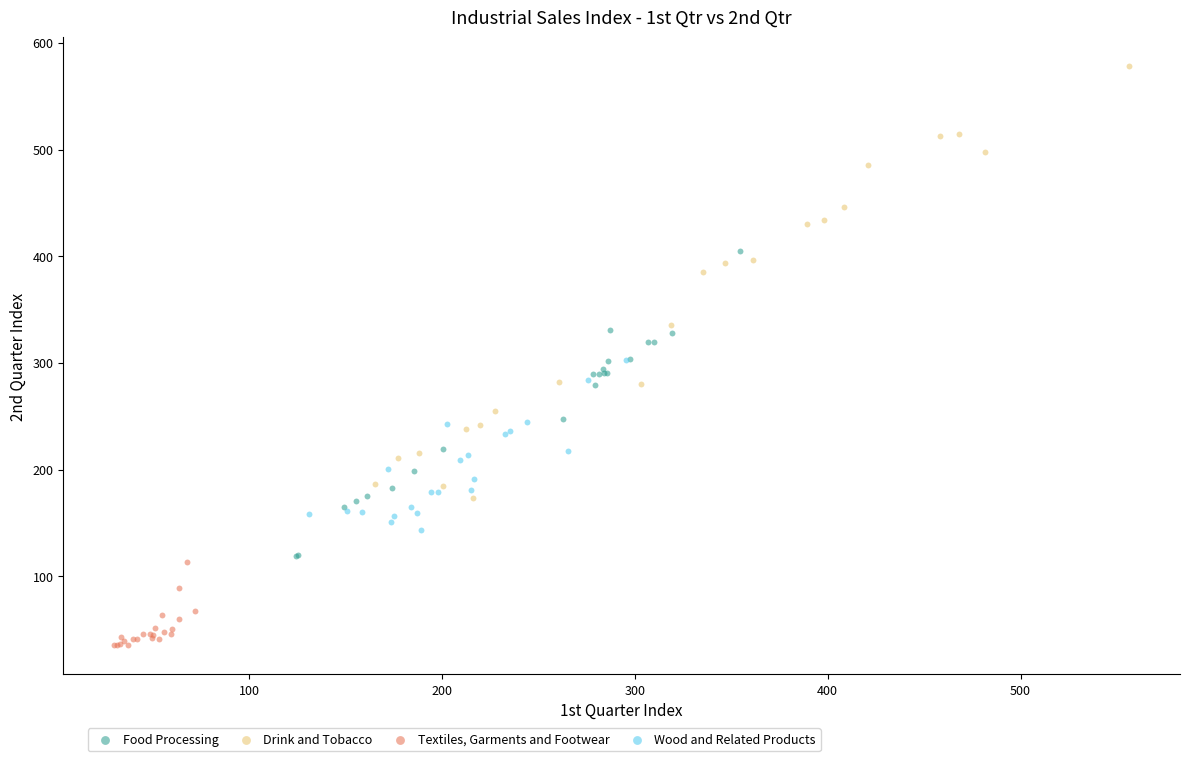

Which series reaches the minimum Y coordinate?

Textiles, Garments and Footwear